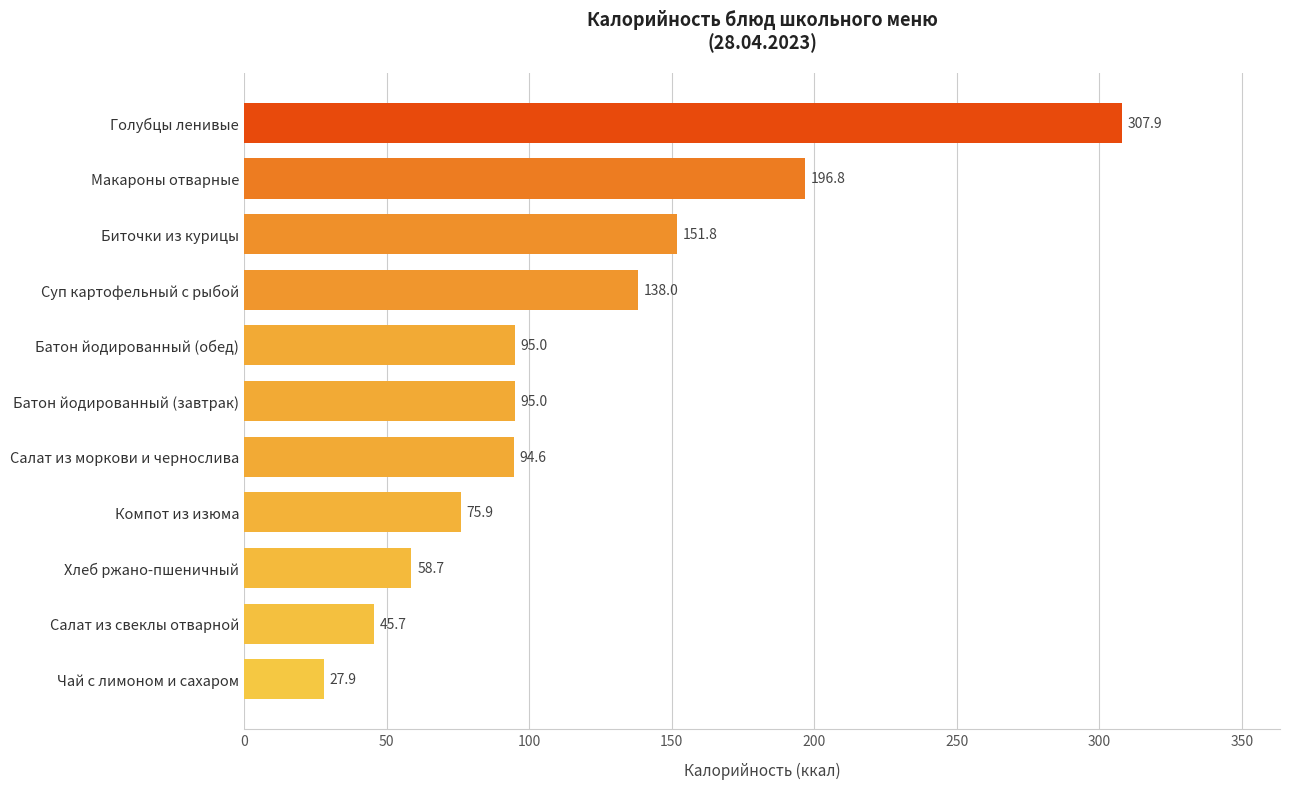

Is it true that the value at Компот из изюма is 75.9?

True